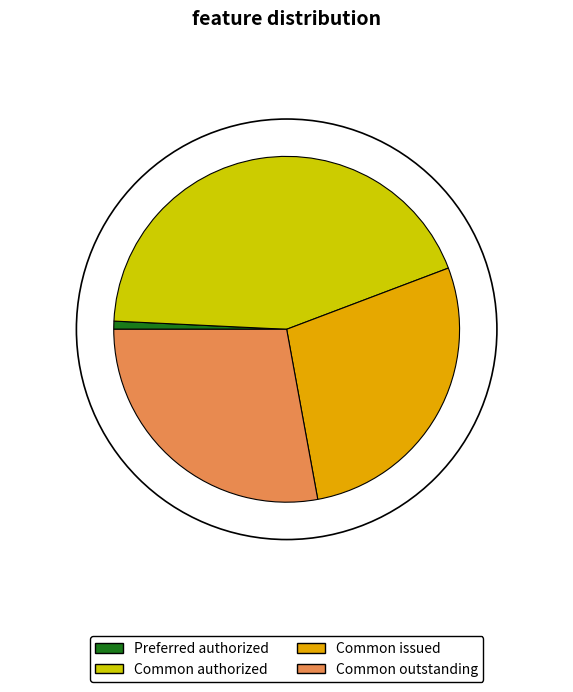

True or false: Common issued accounts for 19% of the total.

False